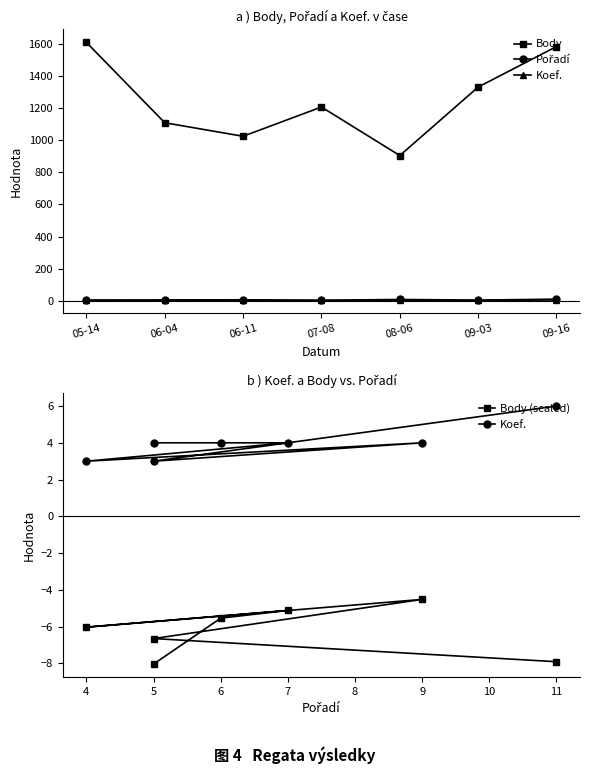

List the labels in order of Body value, smallest first.

08-06, 06-11, 06-04, 07-08, 09-03, 09-16, 05-14